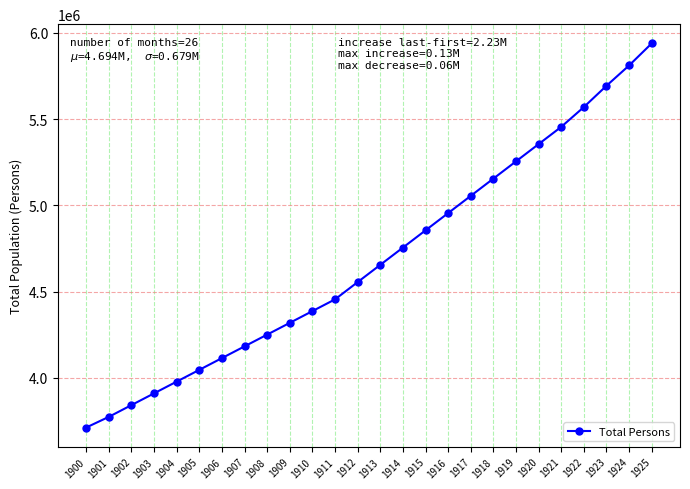

Is it true that the value at 1923 is 5693400.0?

True